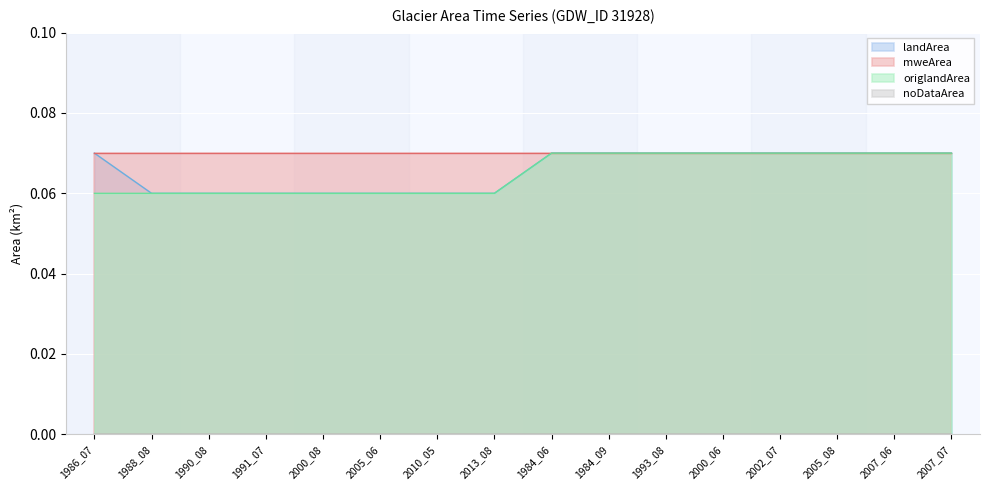

The origlandArea series shows 0.1 at 2002_07. True or false?

False